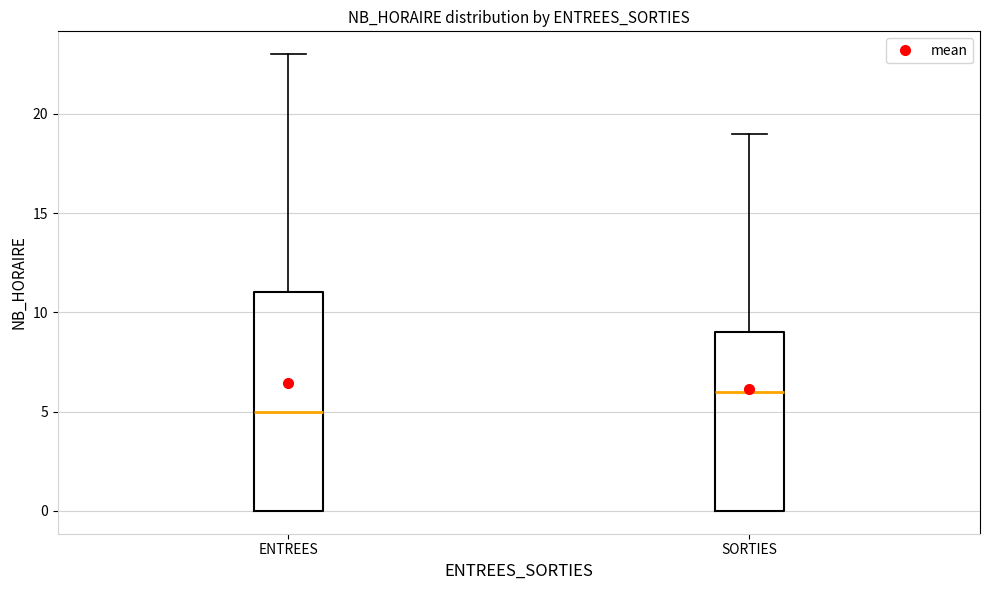

Which box is the tallest, from its lower edge to its upper edge?

ENTREES